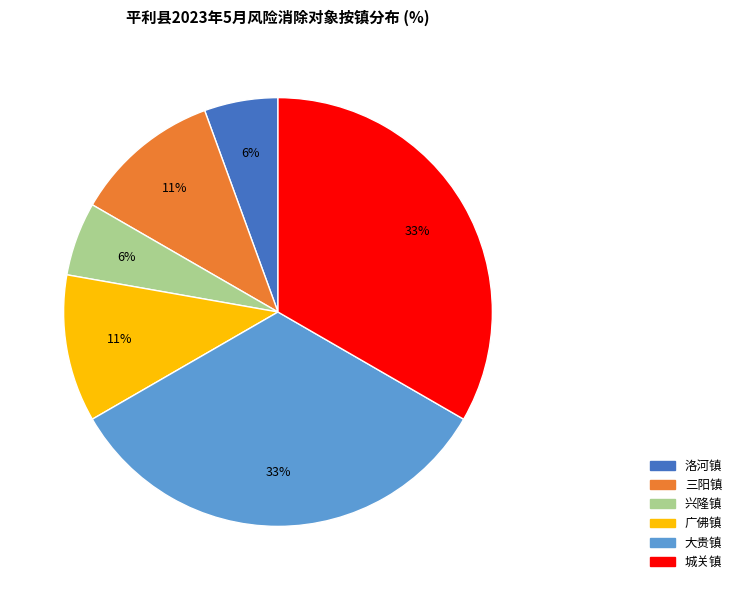

To the nearest percent, what percentage of the pie is 城关镇?

33%